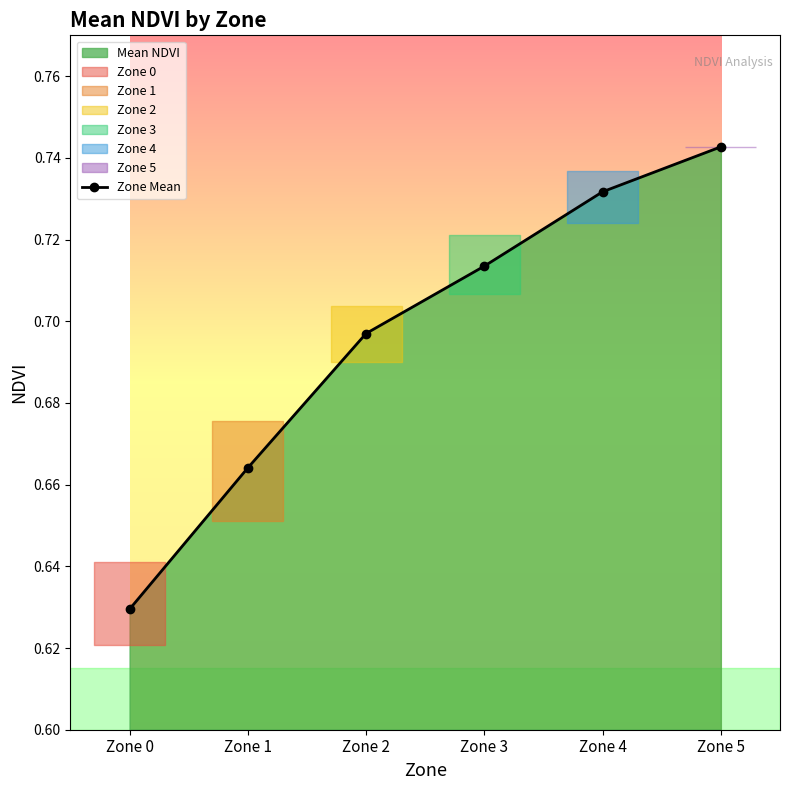

How many values are between 0 and 1?

6